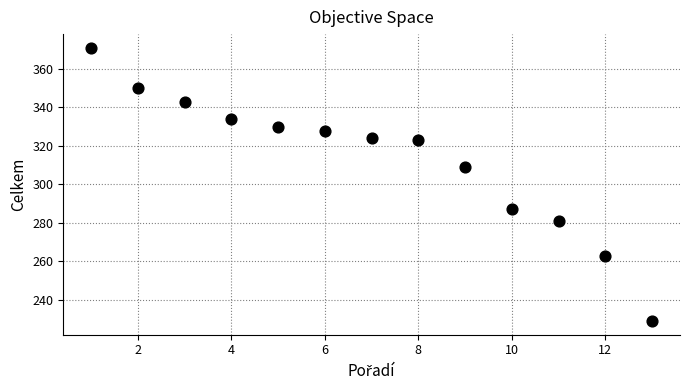

What Y value in the scatter plot is closest to 300?

309